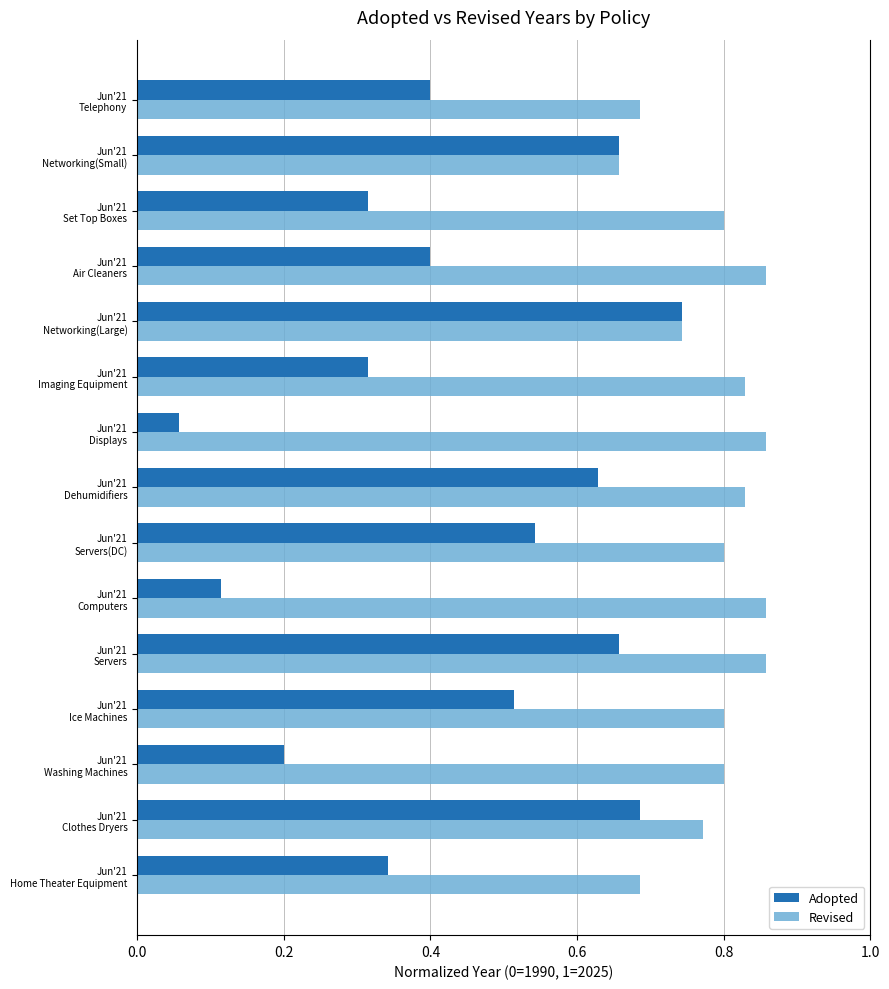

Which series has the largest range (max minus min)?

Adopted